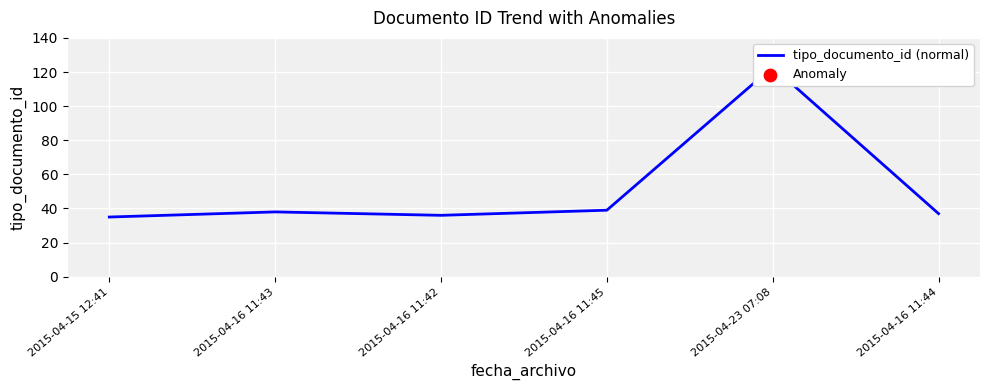

Approximately how many times larger is the value at 2015-04-16 11:42 compared to 2015-04-15 12:41?

1.0